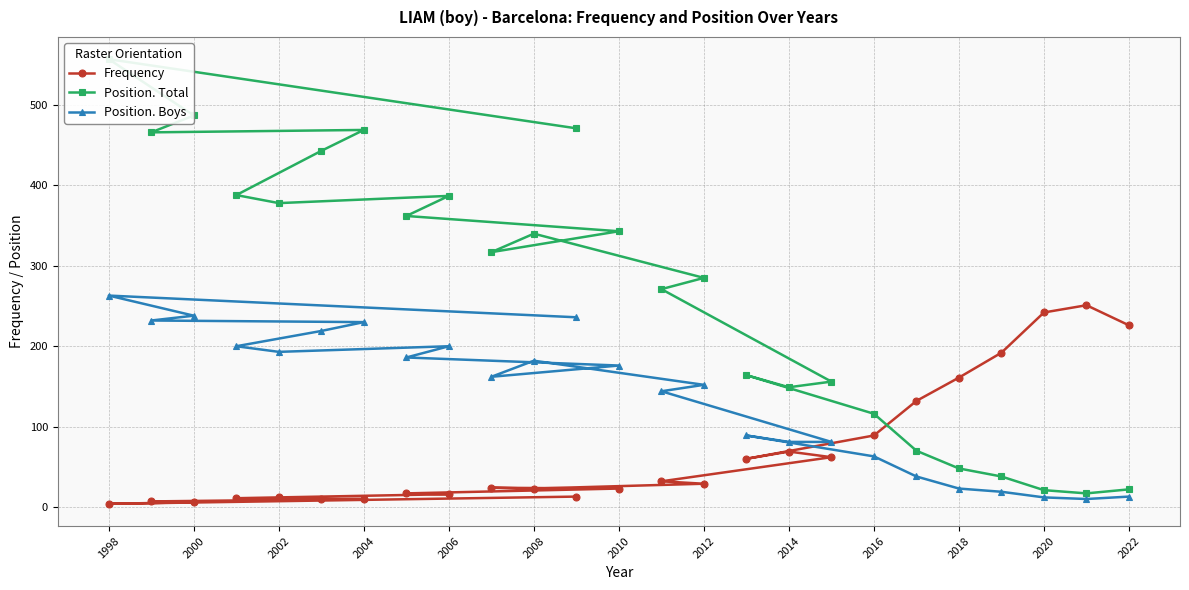

What value does the Frequency series have at 2022?

226